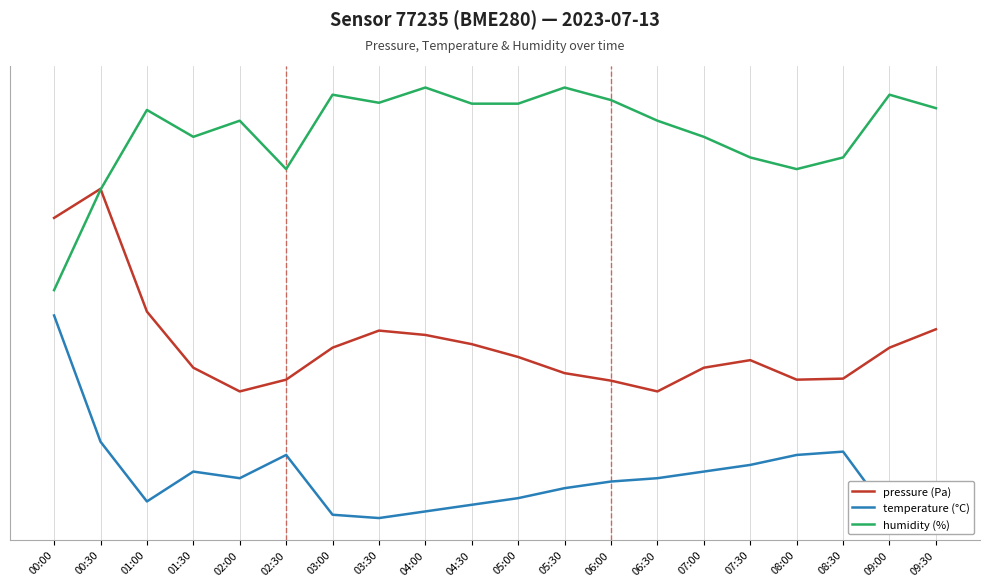

What is the label of the 20th point from the right?

00:00